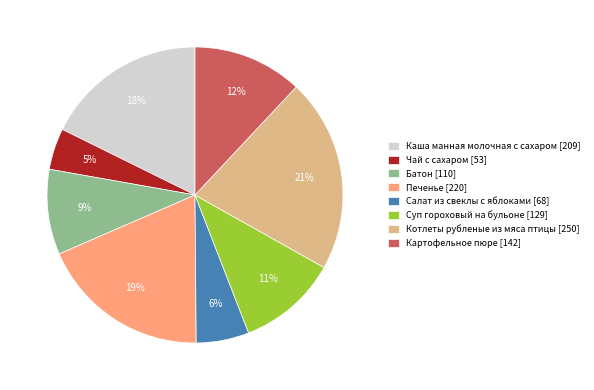

How many slices are in this pie chart?

8